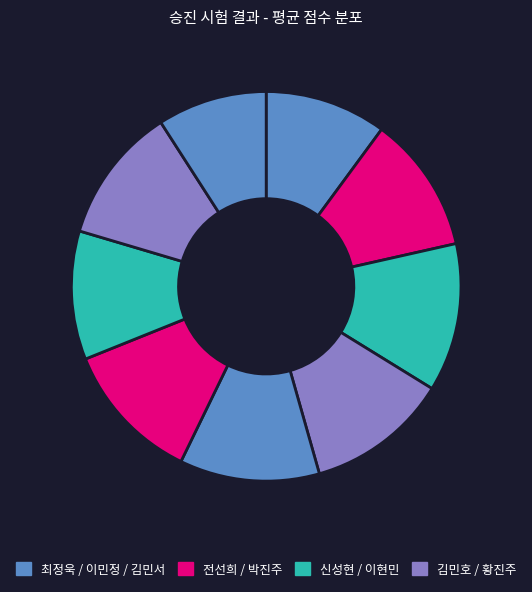

How many slices are in this pie chart?

9